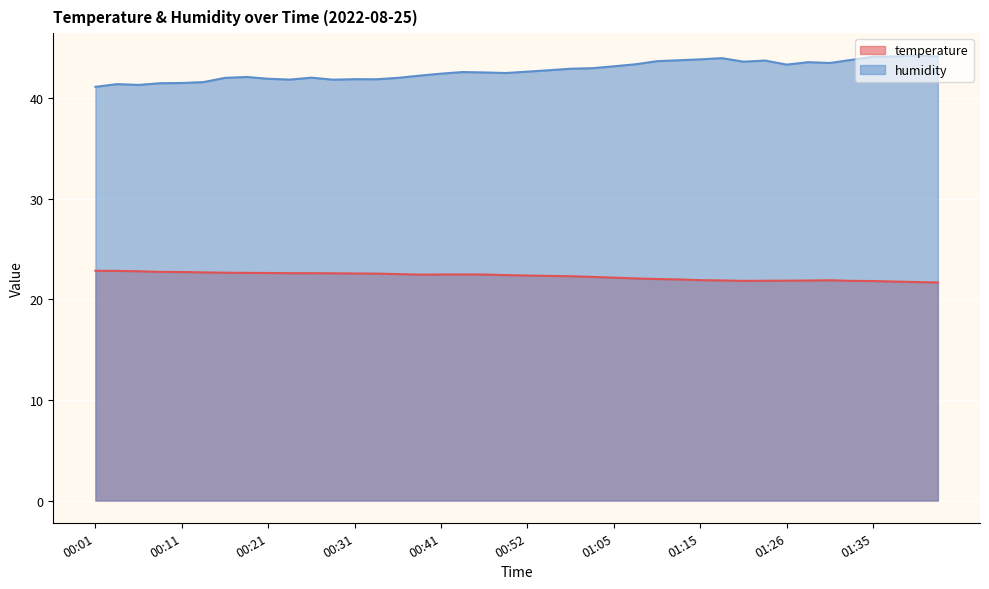

Where is humidity nearest to the value 42?

00:16